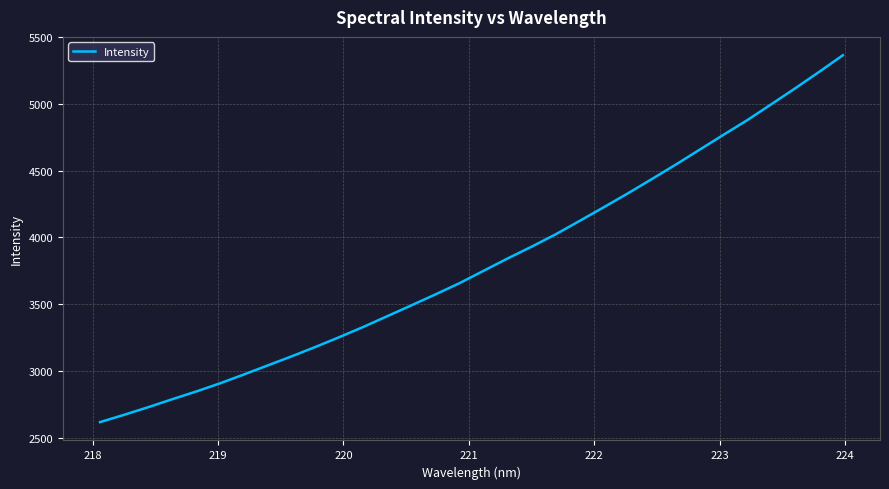

What is the maximum value shown in the chart?

5363.6